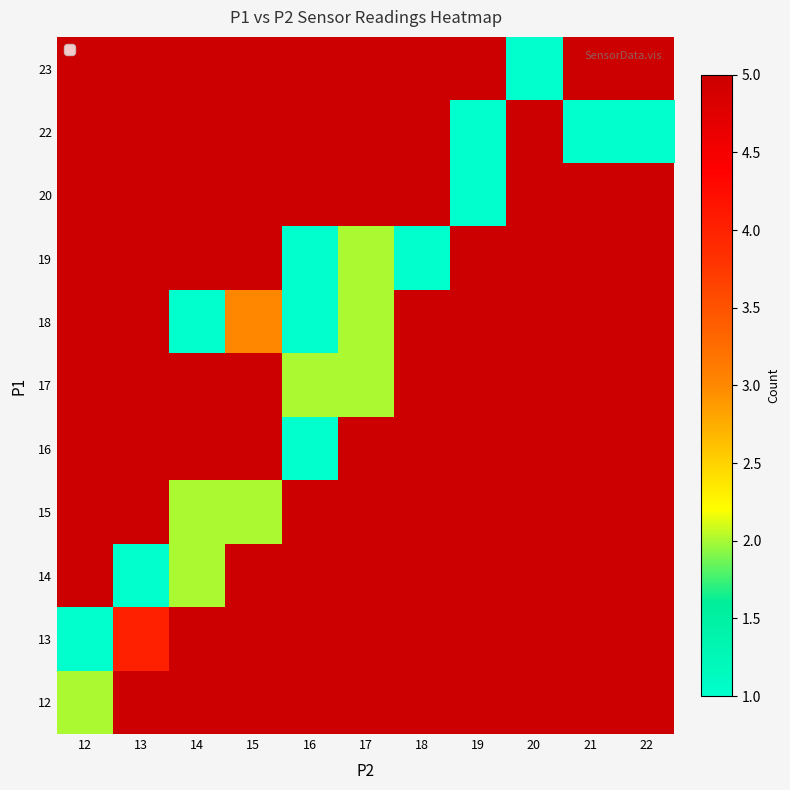

Which has a higher value, 19 or 17?

17